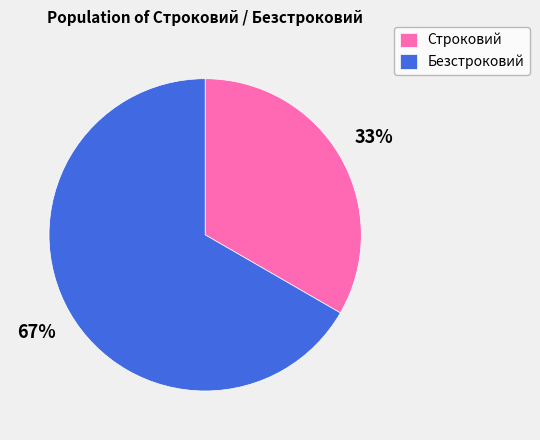

Between Безстроковий and Строковий, which is larger?

Безстроковий